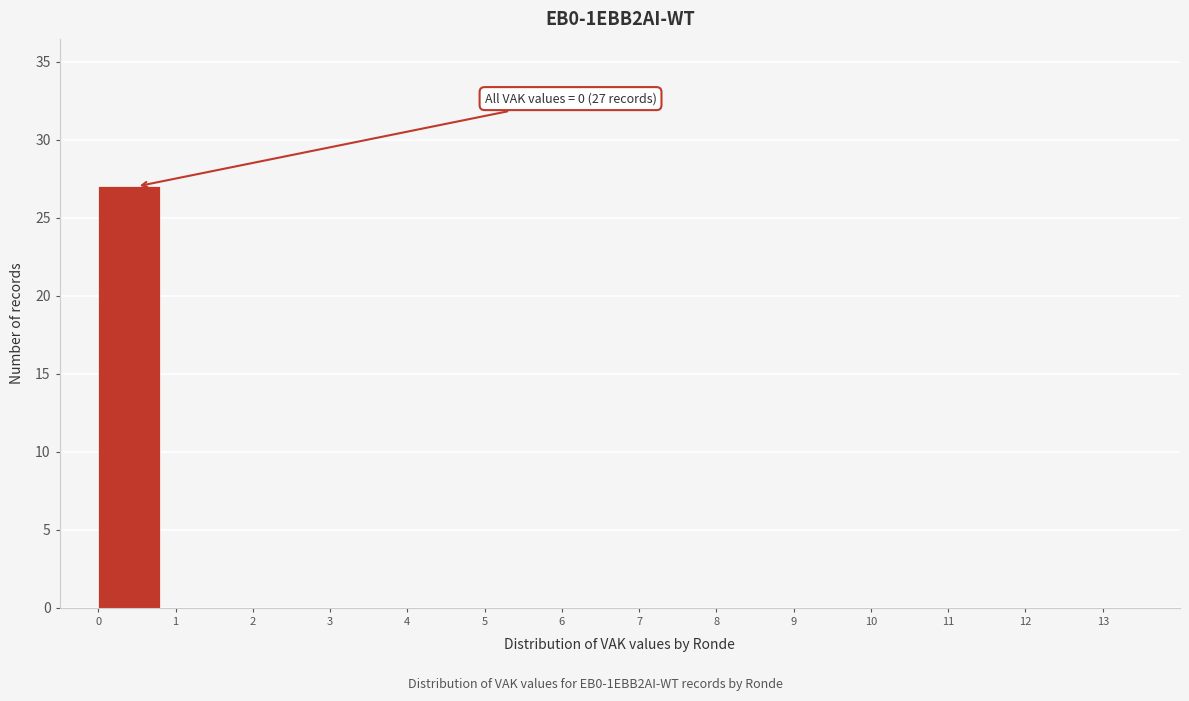

Which range on the x-axis has the tallest bar?

0 to 1